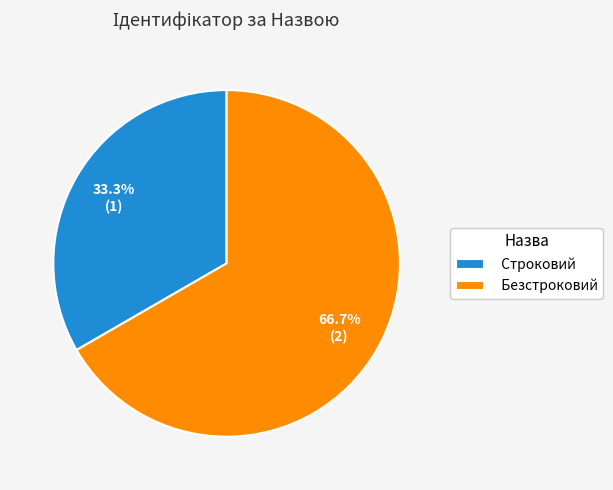

Is there any slice that represents more than half of the pie?

Yes